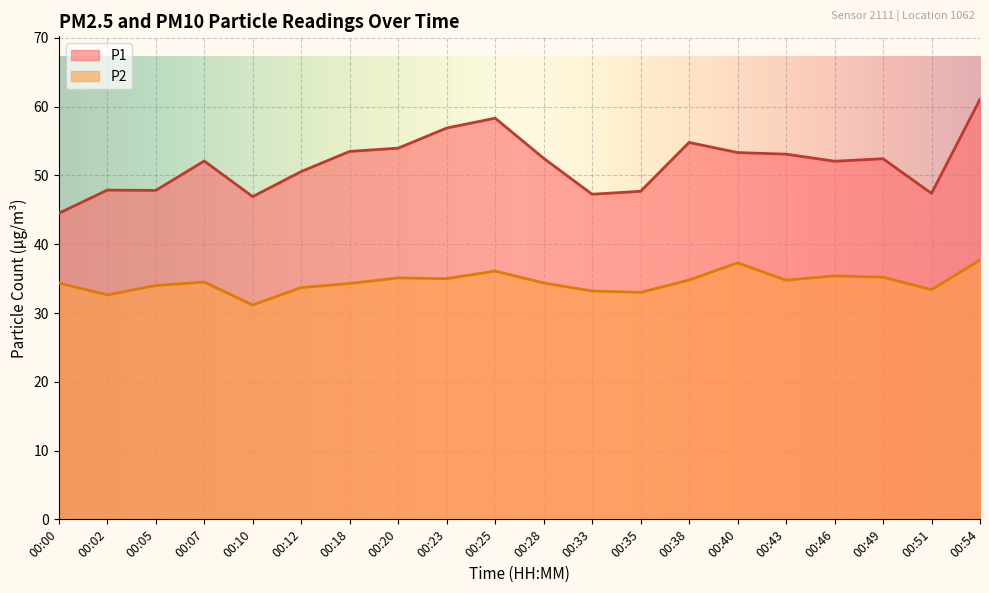

At which label does P2 first exceed 34?

00:00